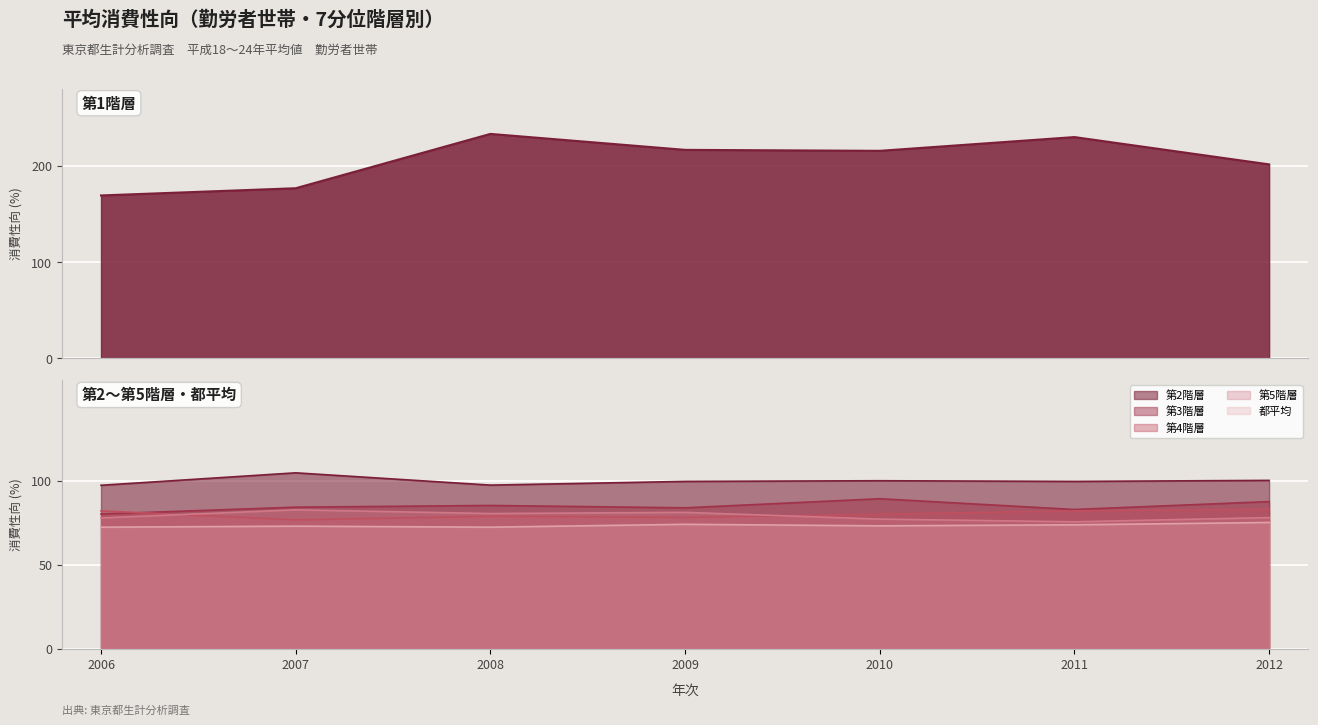

Reading left to right, transcribe all the data shown in this chart.

第1階層: 2006=169.3	2007=176.8	2008=233.3	2009=216.7	2010=215.7	2011=230.0	2012=201.6
第2階層: 2006=97.3	2007=104.7	2008=97.4	2009=99.6	2010=100.0	2011=99.6	2012=100.2
第3階層: 2006=80.2	2007=84.3	2008=85.3	2009=83.9	2010=89.3	2011=82.9	2012=87.6
第4階層: 2006=82.1	2007=76.7	2008=78.9	2009=78.2	2010=80.1	2011=82.1	2012=83.0
都平均: 2006=72.4	2007=73.0	2008=72.4	2009=74.1	2010=73.2	2011=73.8	2012=75.2
第5階層: 2006=77.9	2007=82.7	2008=80.5	2009=81.2	2010=77.2	2011=75.6	2012=78.1